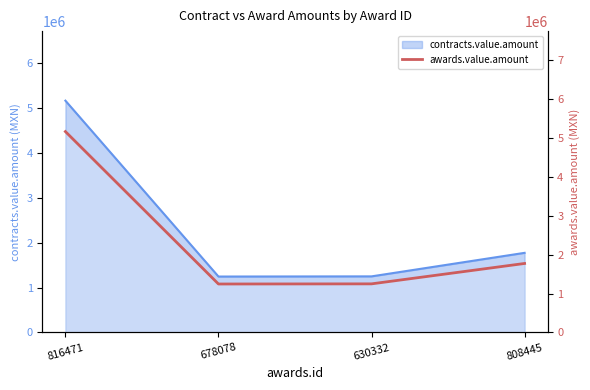

What is the change in value from 816471 to 808445?

-3386390.9